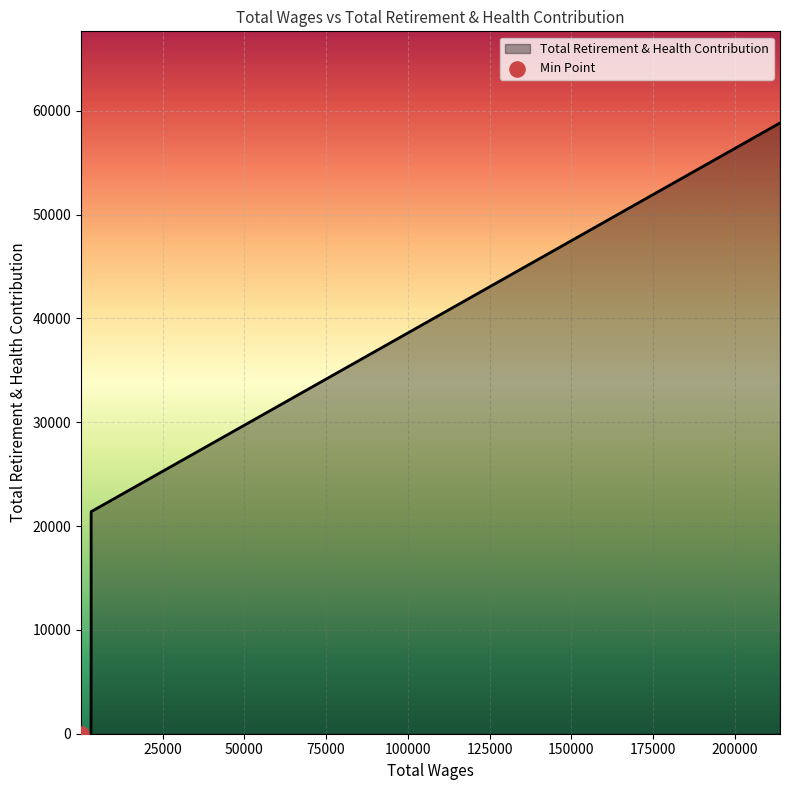

What is the change in value from 3175.0 to 2981.0?

-8732